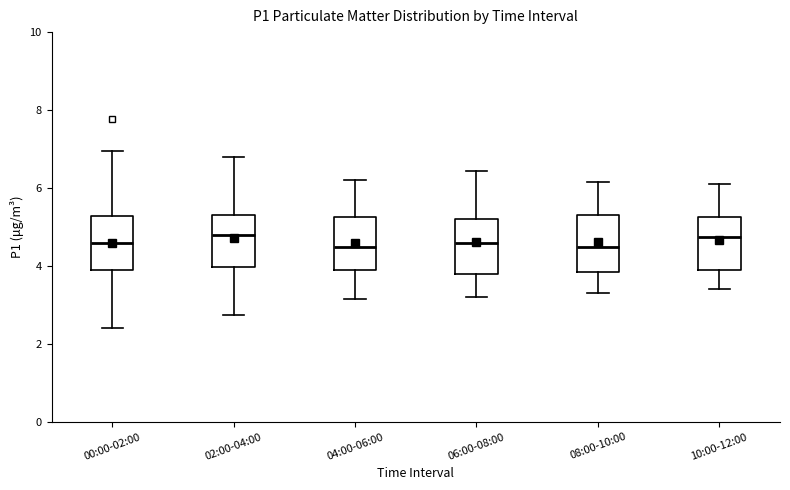

Reading left to right, transcribe this box plot: for each box, give where its median line is, the range the box spans, and where its two whiskers end, as read against the y-axis. The values are not printed on the chart, so give them approximately, as read against the axis.

00:00-02:00: median 4.6, box 4.0 to 5.2, whiskers 2.4 to 7.0
02:00-04:00: median 4.8, box 4.0 to 5.4, whiskers 2.8 to 6.8
04:00-06:00: median 4.6, box 4.0 to 5.2, whiskers 3.2 to 6.2
06:00-08:00: median 4.6, box 3.8 to 5.2, whiskers 3.2 to 6.4
08:00-10:00: median 4.6, box 3.8 to 5.4, whiskers 3.4 to 6.2
10:00-12:00: median 4.8, box 4.0 to 5.2, whiskers 3.4 to 6.2